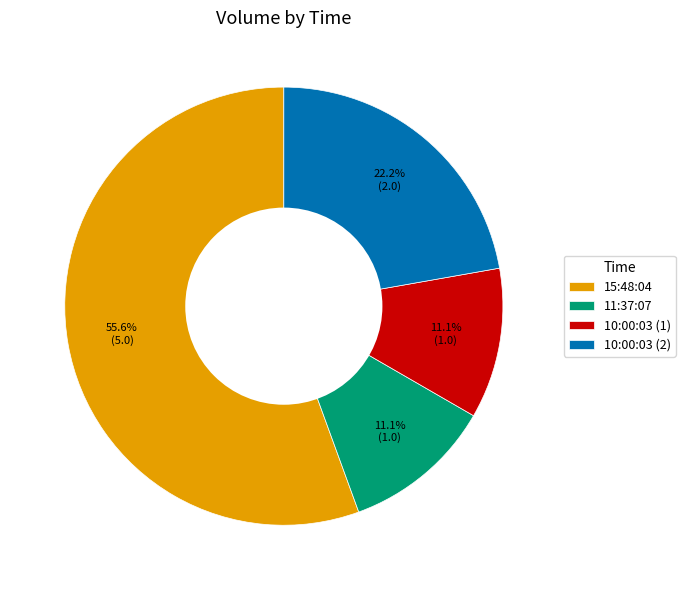

Which has a higher value, 10:00:03 (2) or 11:37:07?

10:00:03 (2)